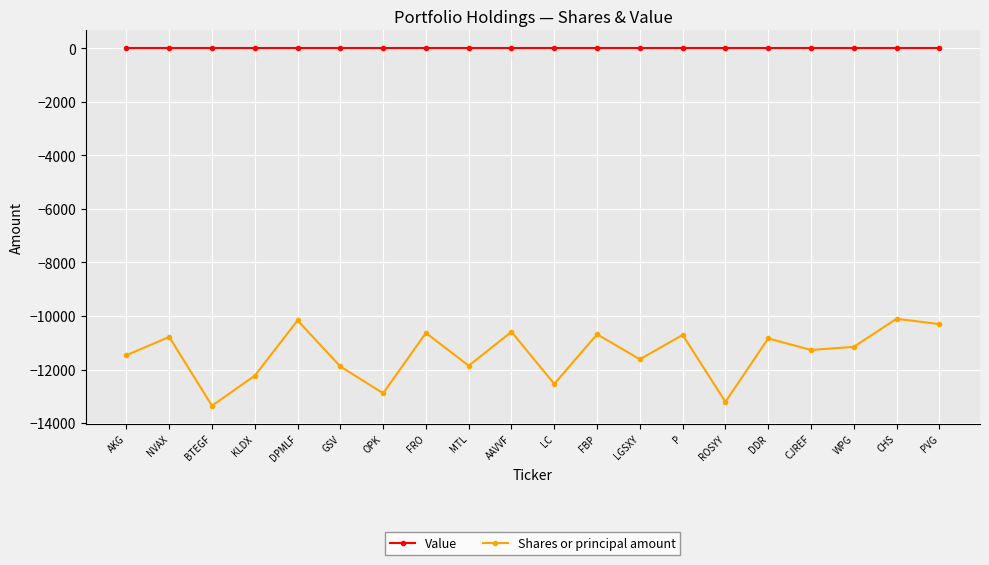

The value of Shares or principal amount at P is -10709. True or false?

True